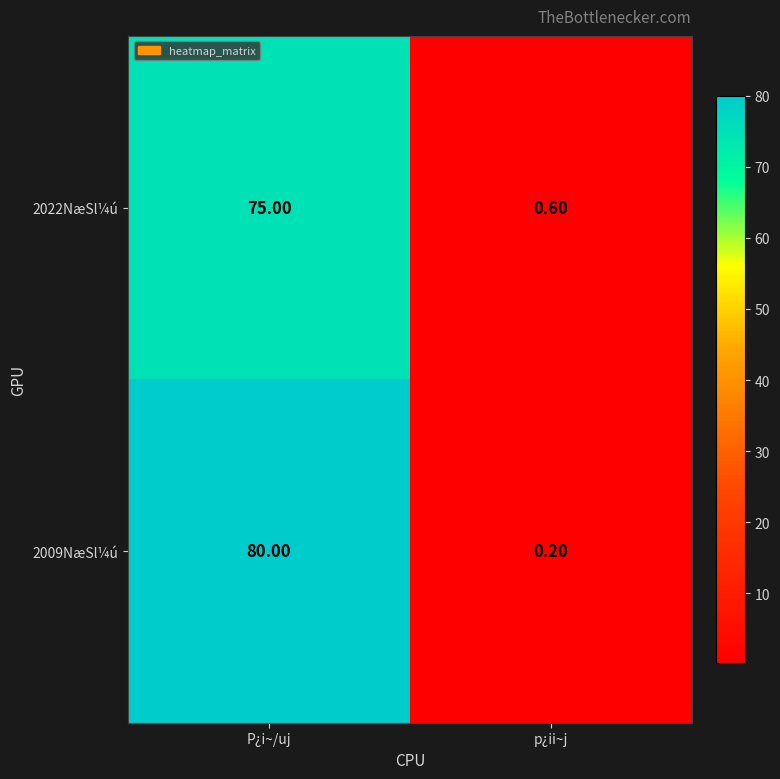

List the series in order of their peak value, lowest first.

2022NæSl¼ú, 2009NæSl¼ú